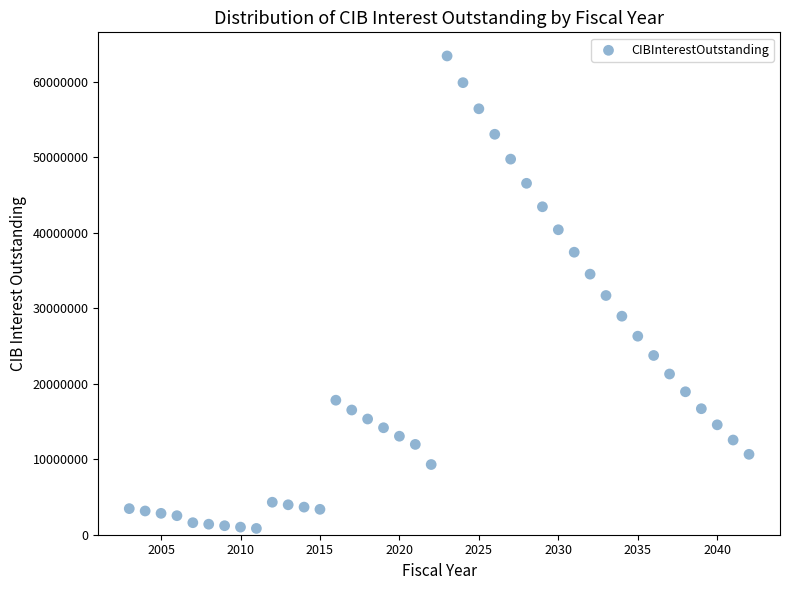

What is the range of Y values (max minus min)?

62614687.5